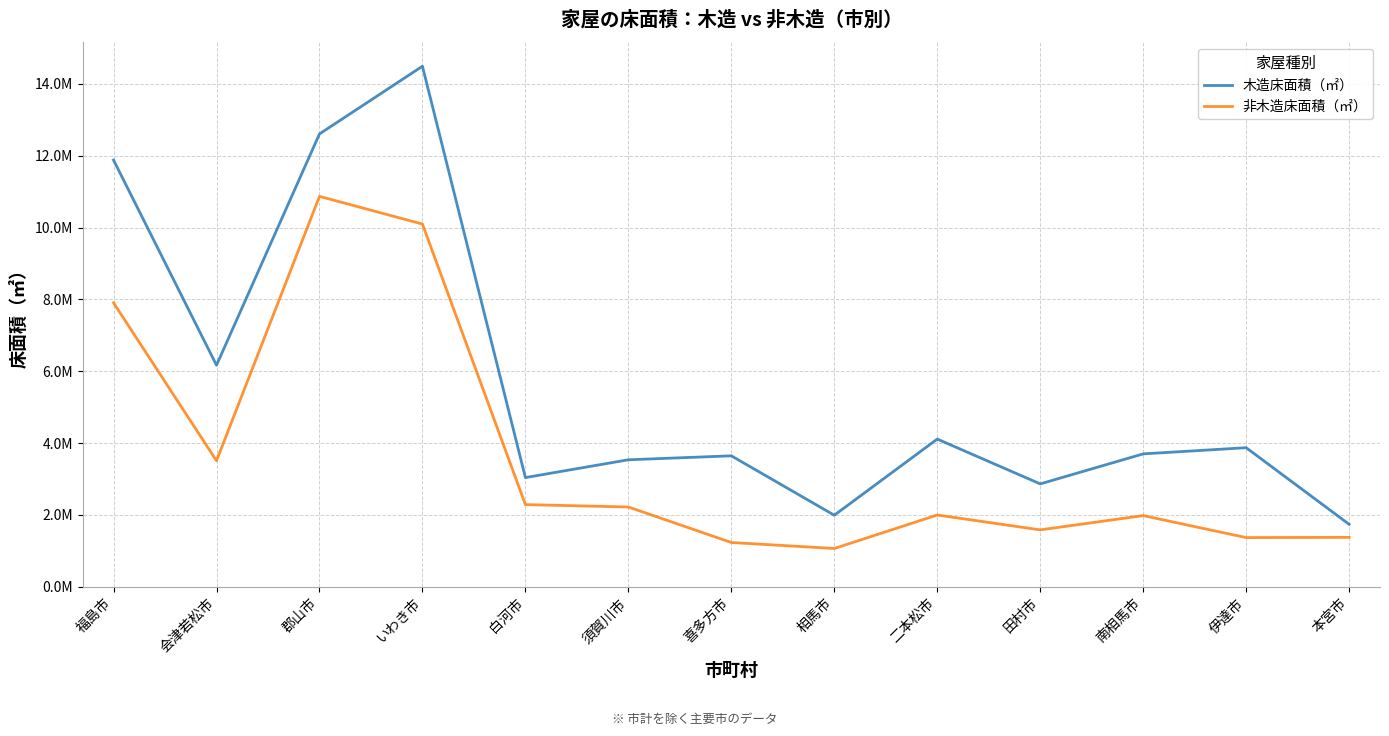

True or false: 木造床面積（㎡） and 非木造床面積（㎡） cross at least once.

False